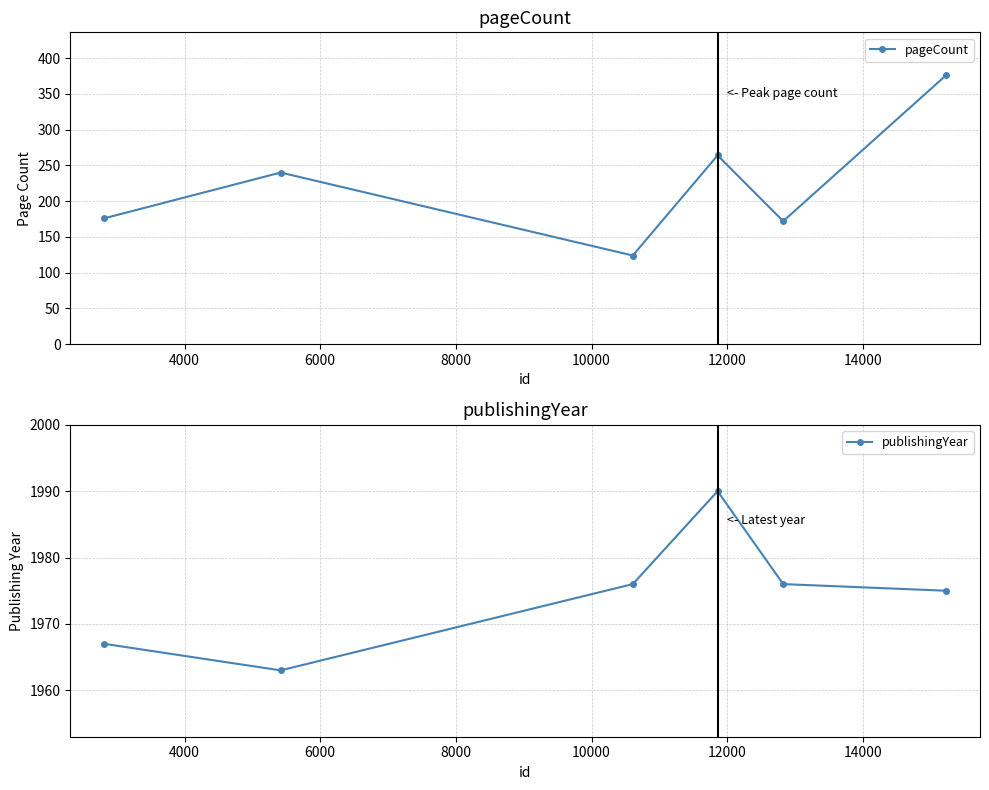

True or false: pageCount and publishingYear intersect in this chart.

False